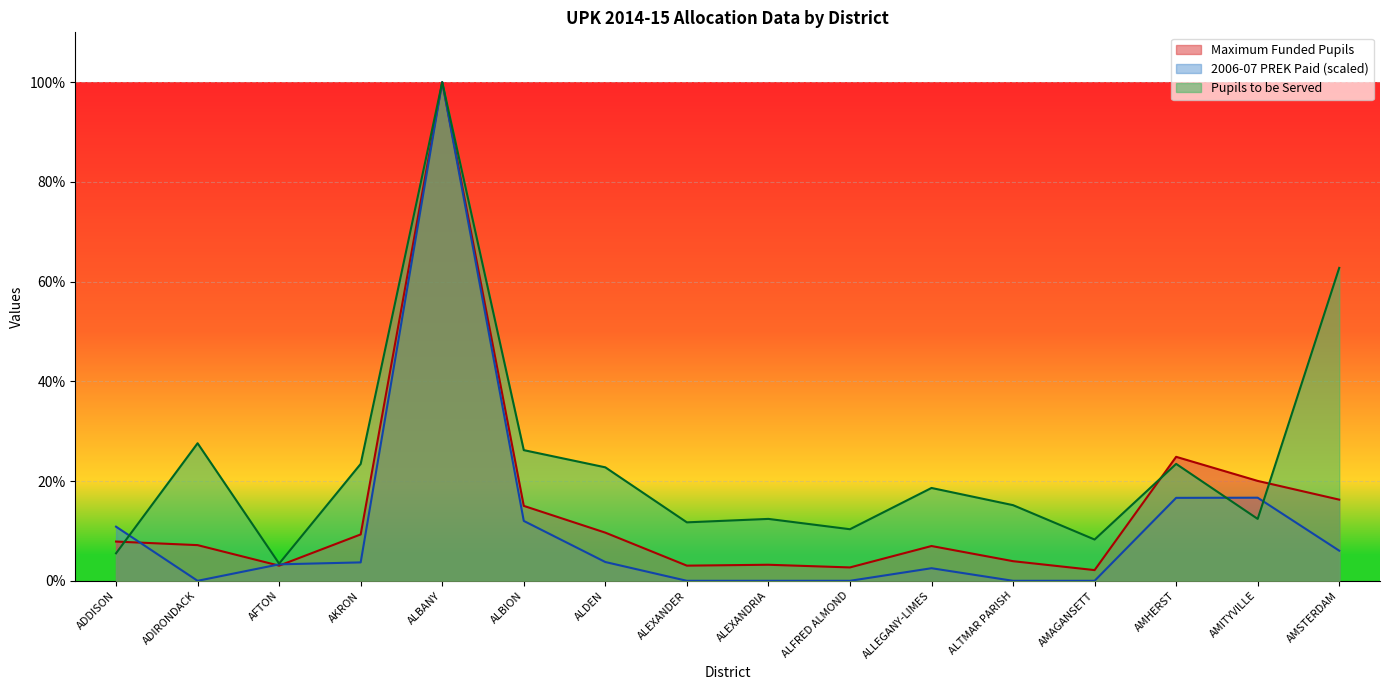

Which category has the highest value in the 2006-07 PREK Paid series?

ALBANY